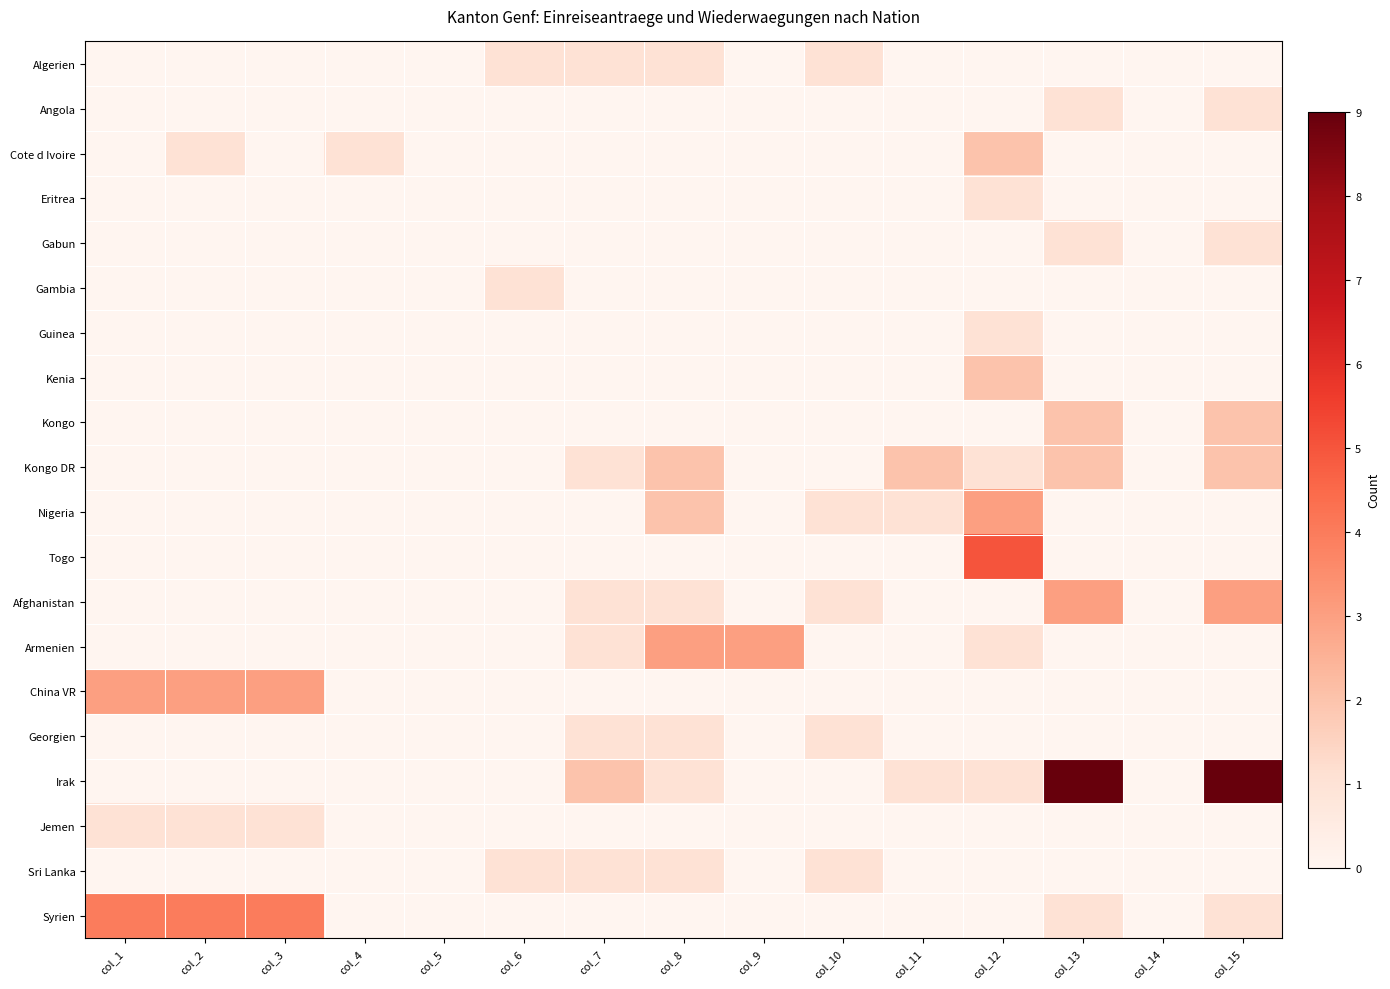

Which series has the largest total across all categories?

Irak